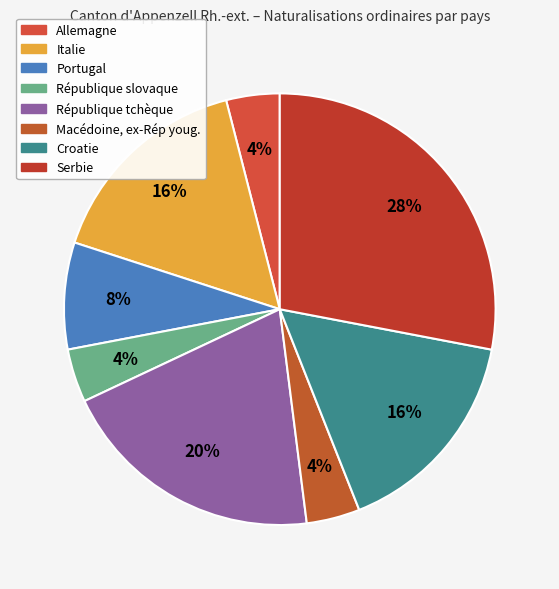

Is there a majority slice in this chart?

No